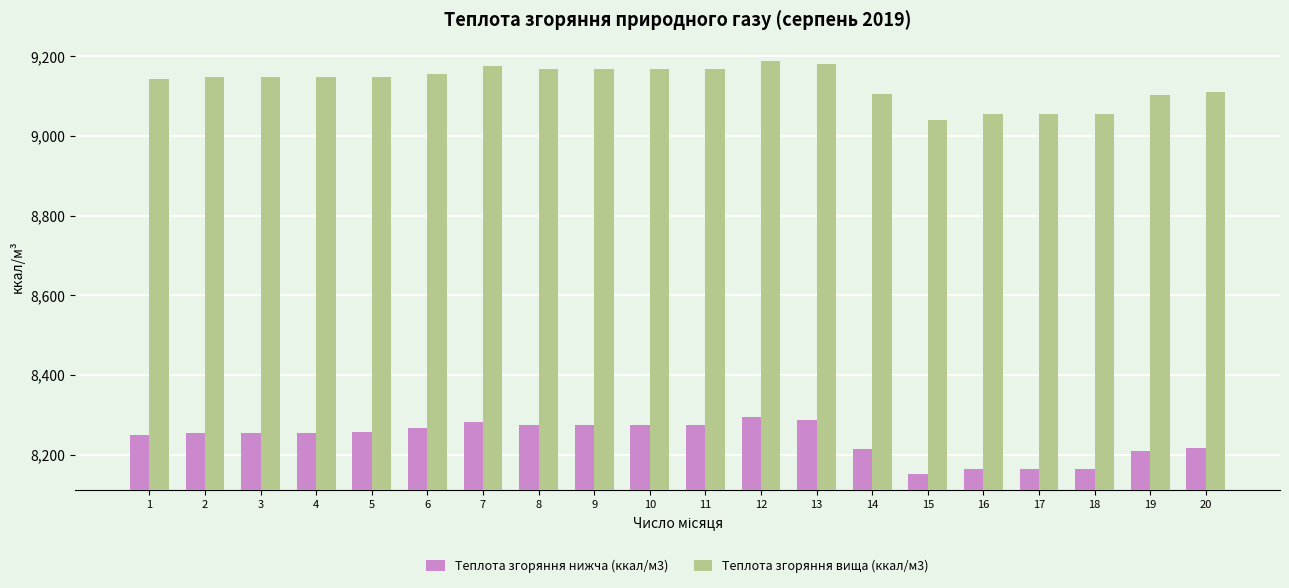

List the series in order of their overall mean, highest first.

Теплота згоряння вища (ккал/м3), Теплота згоряння нижча (ккал/м3)